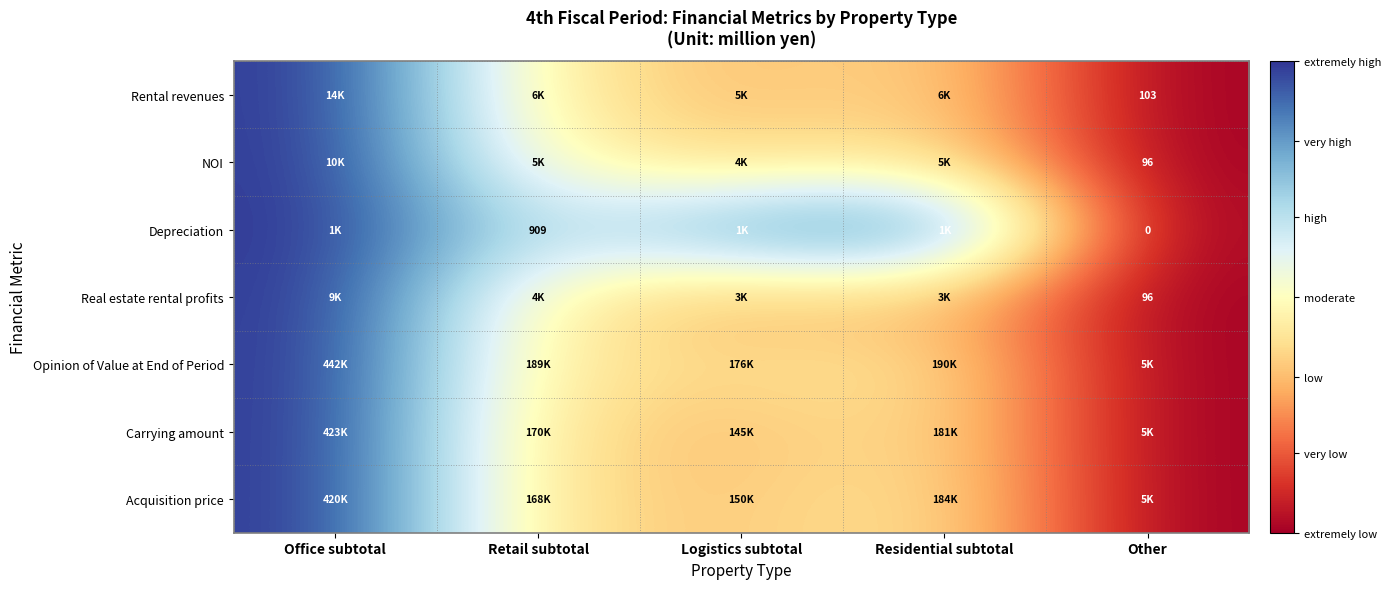

How many categories are shown in the chart?

5